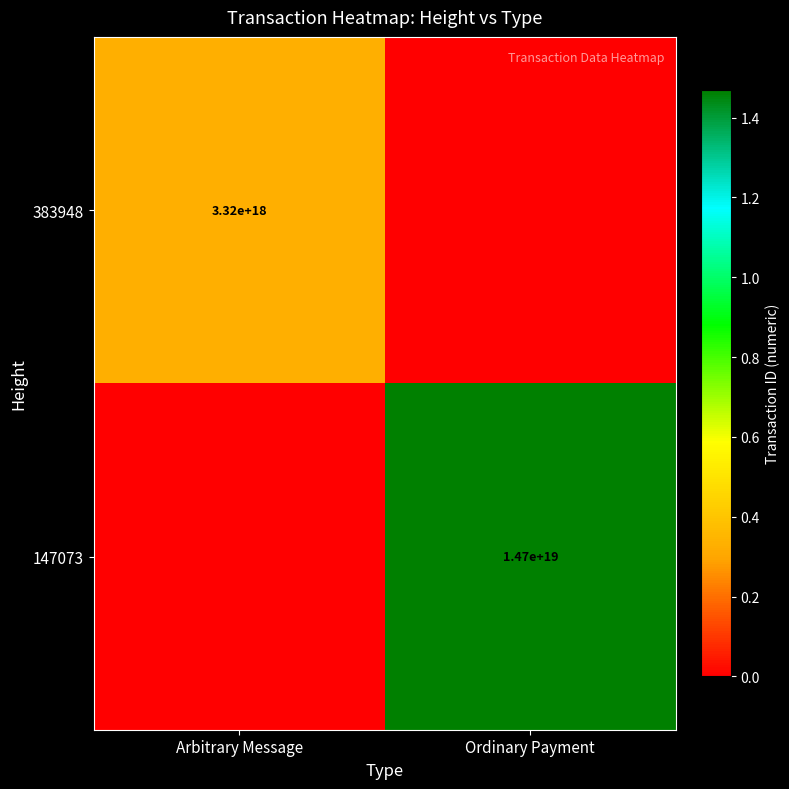

Is it true that 383948 equals 4644777453132358656 at Arbitrary Message?

False